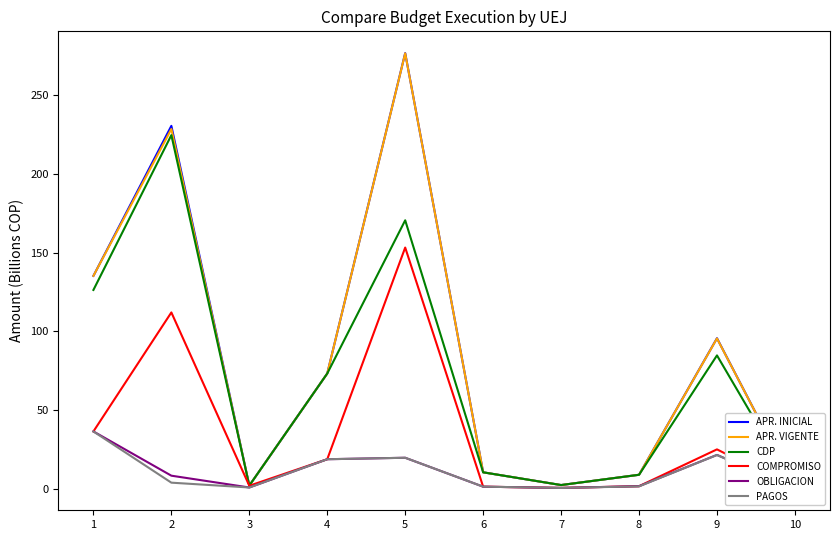

Count the number of categories in the chart.

10